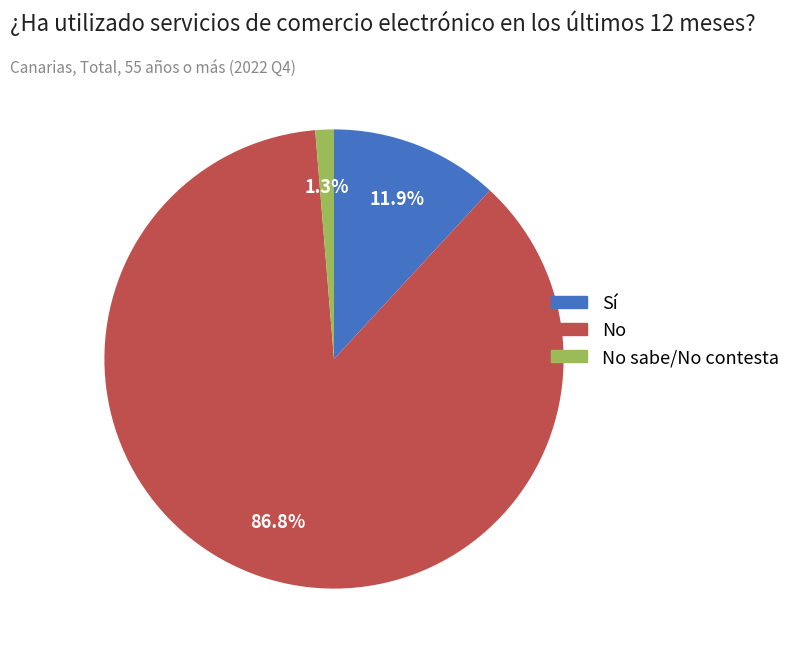

Is there a majority slice in this chart?

Yes